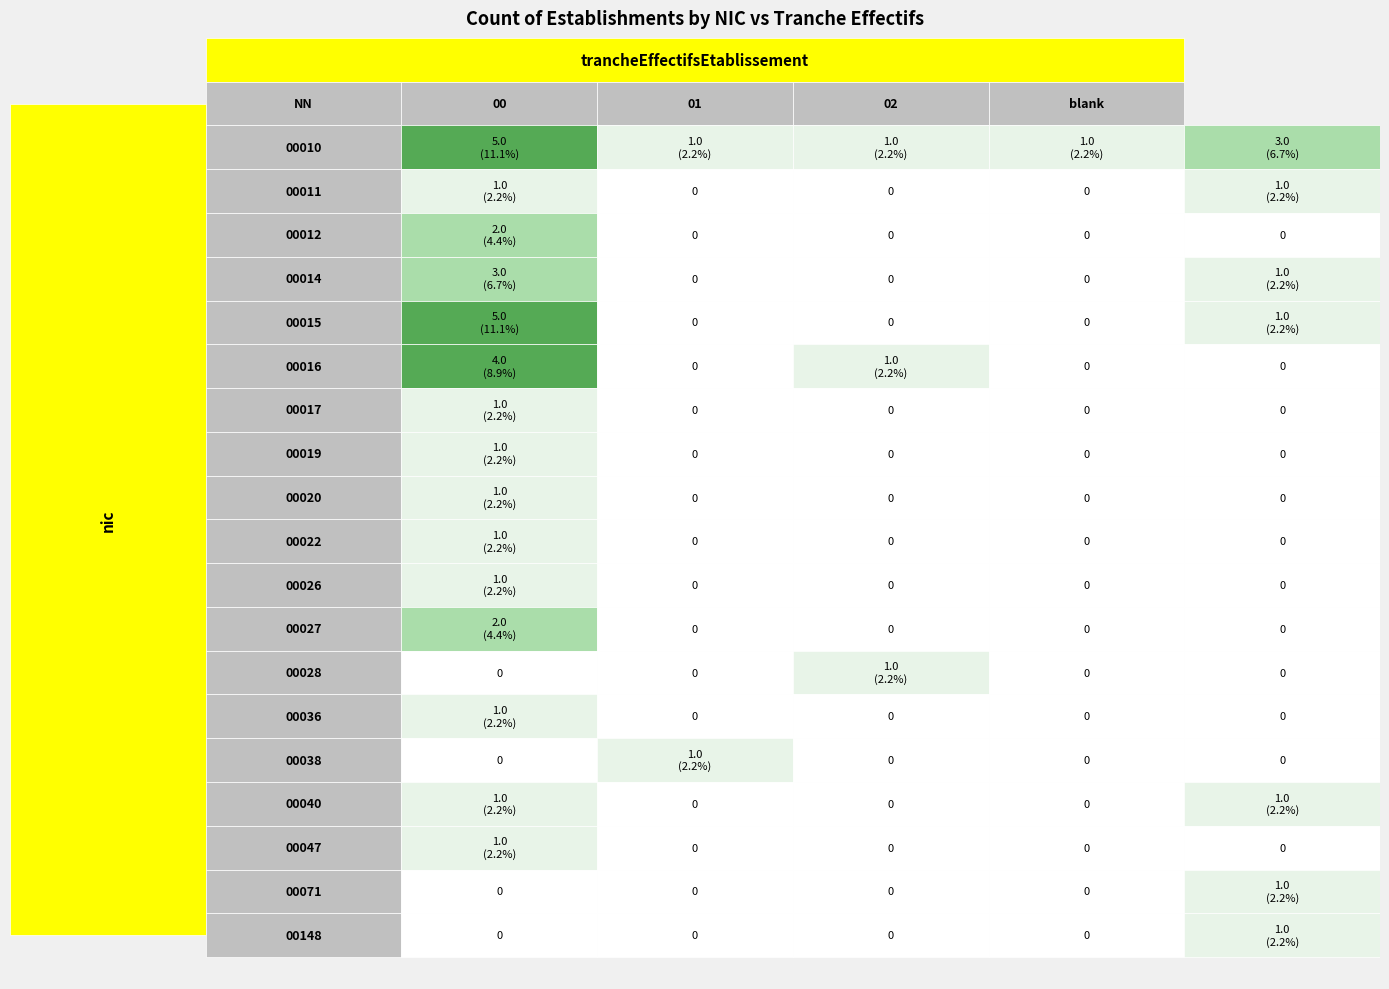

Between 02 and NN, which is larger?

NN